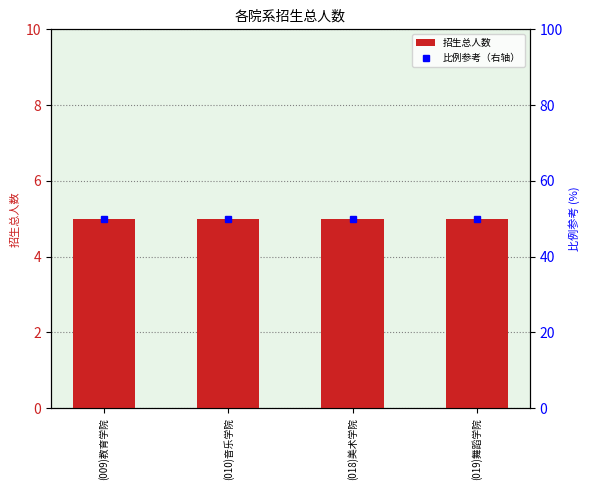

Which series changed the most between (010)音乐学院 and (018)美术学院?

招生总人数